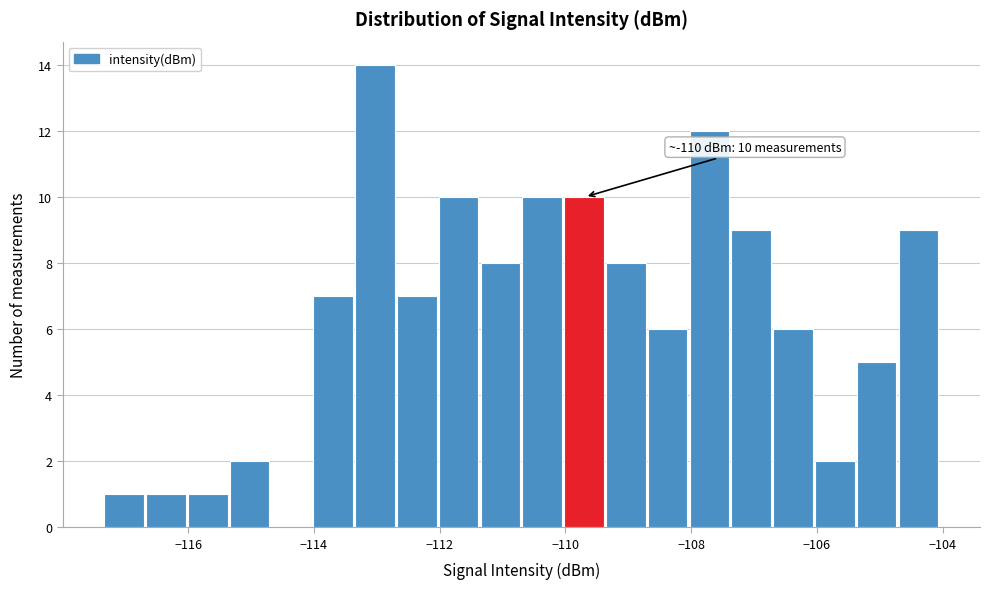

Around what value on the x-axis is the tallest bar? Give the approximate position of its centre, as read against the axis.

-113.0